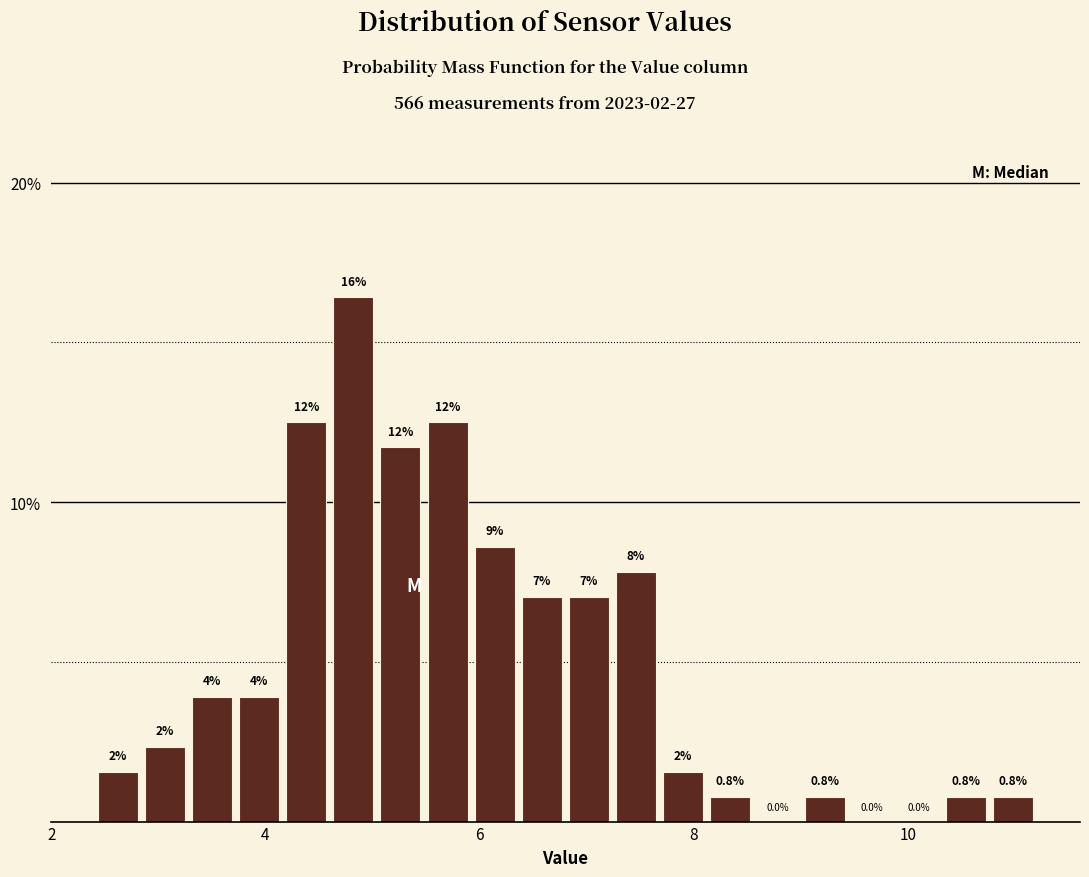

Around what value on the x-axis is the tallest bar? Give the approximate position of its centre, as read against the axis.

4.8